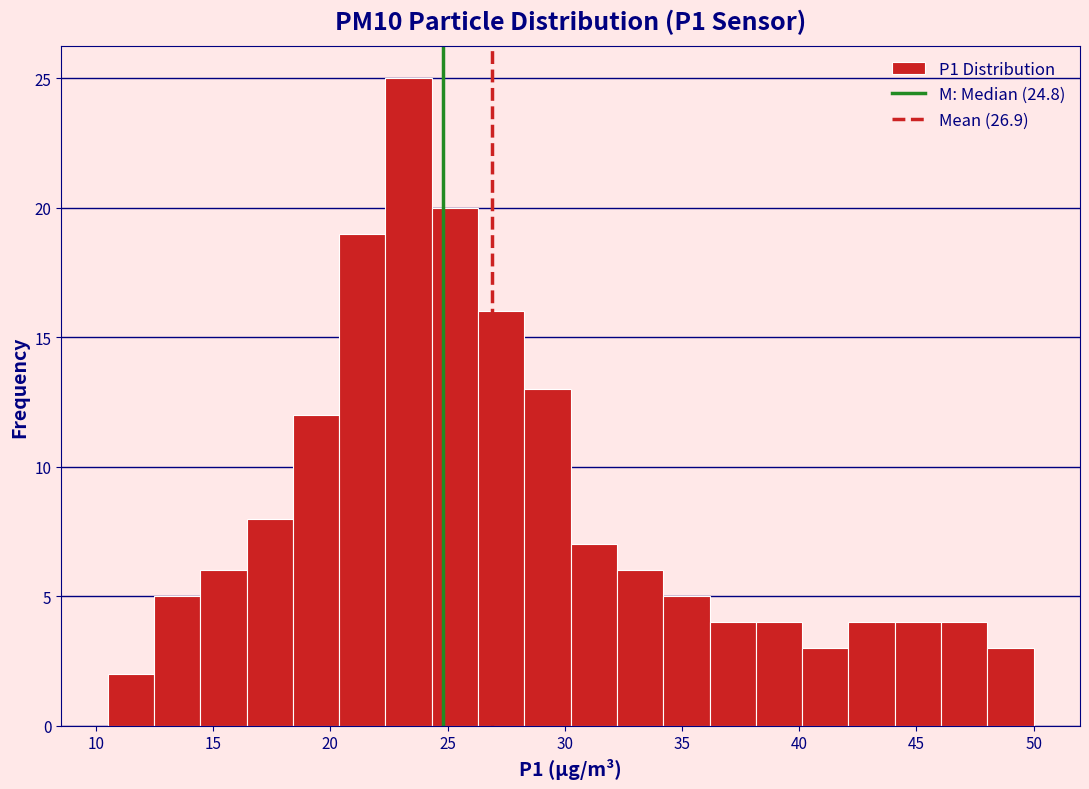

Around what value on the x-axis is the tallest bar? Give the approximate position of its centre, as read against the axis.

23.5